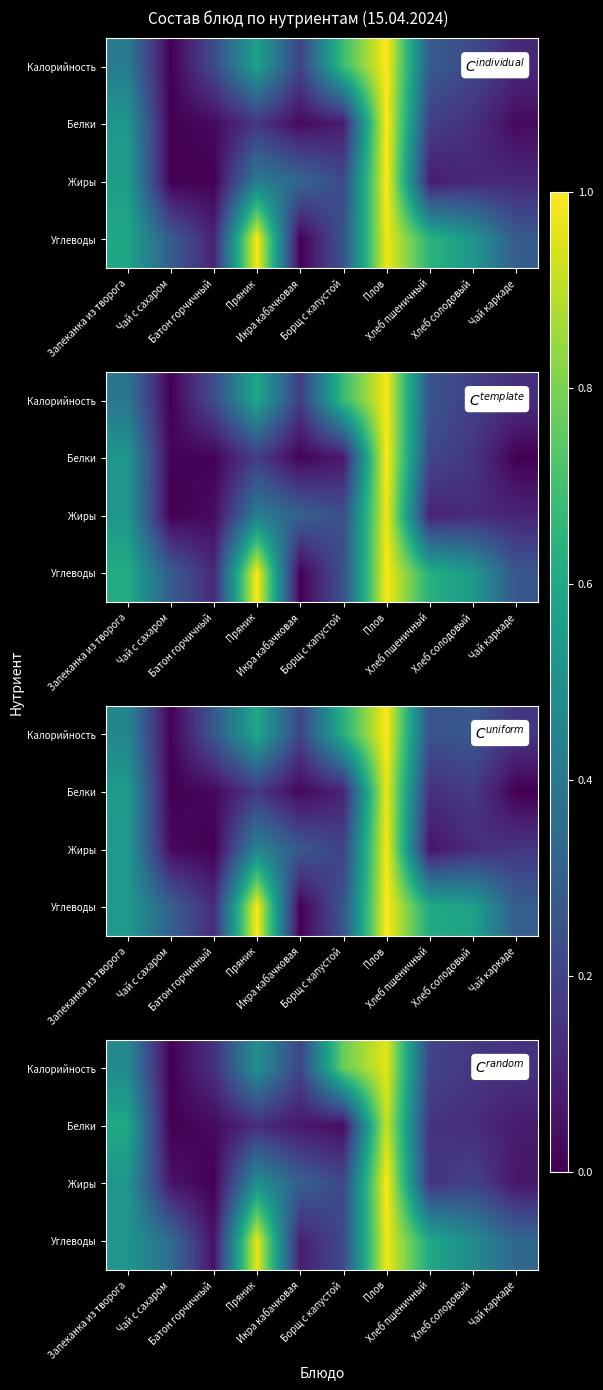

Which category has the lowest value across all series?

Чай с сахаром